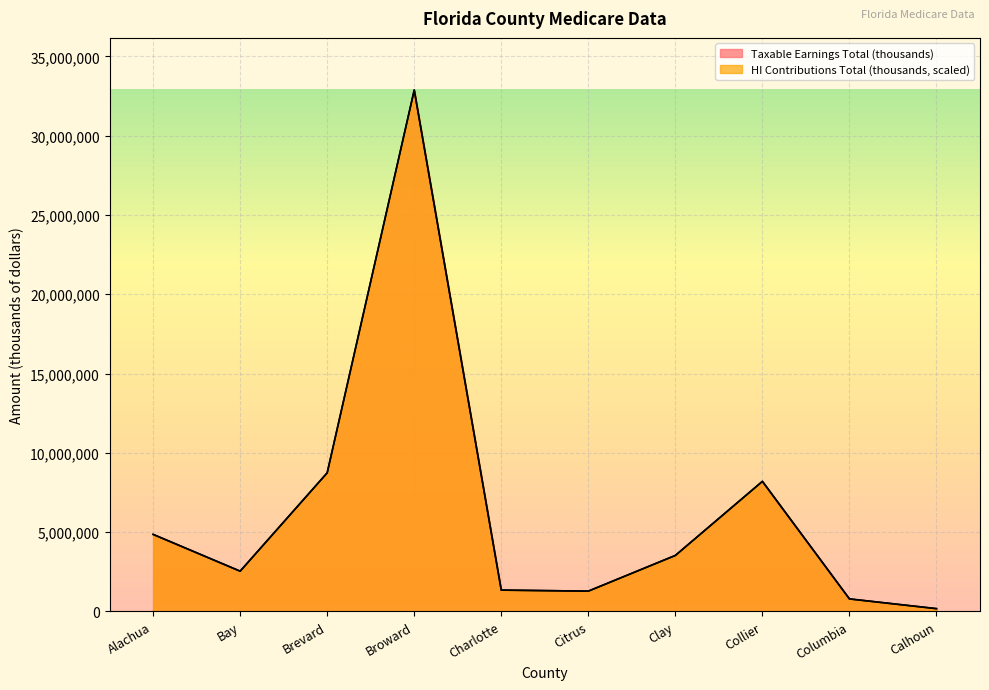

What is the difference between the Taxable Earnings Total (thousands) values at Calhoun and Charlotte?

1169438.0